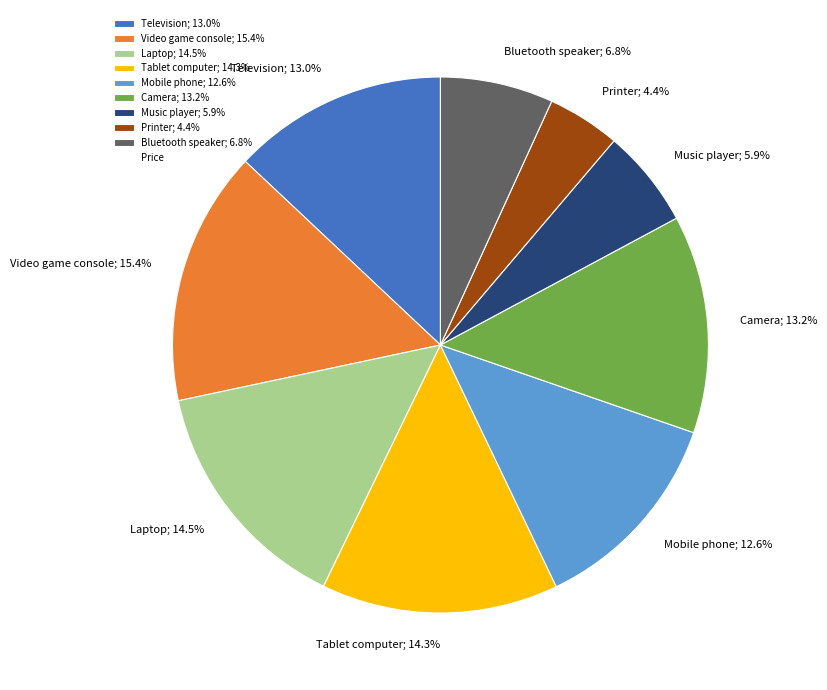

What is the smallest slice in the pie chart?

Printer